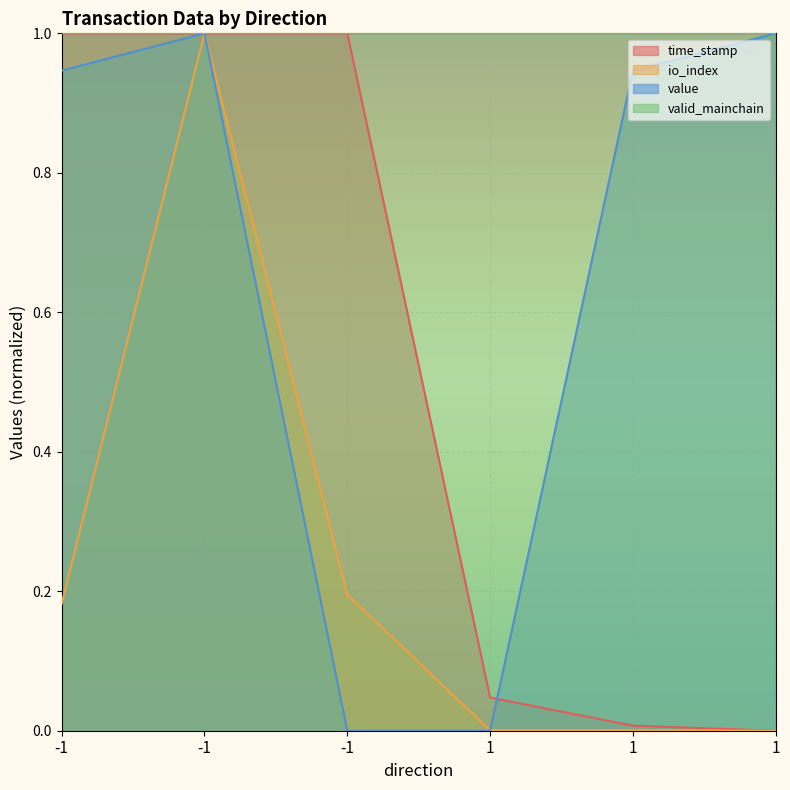

List the labels in order of io_index value, smallest first.

1, 1, 1, -1, -1, -1